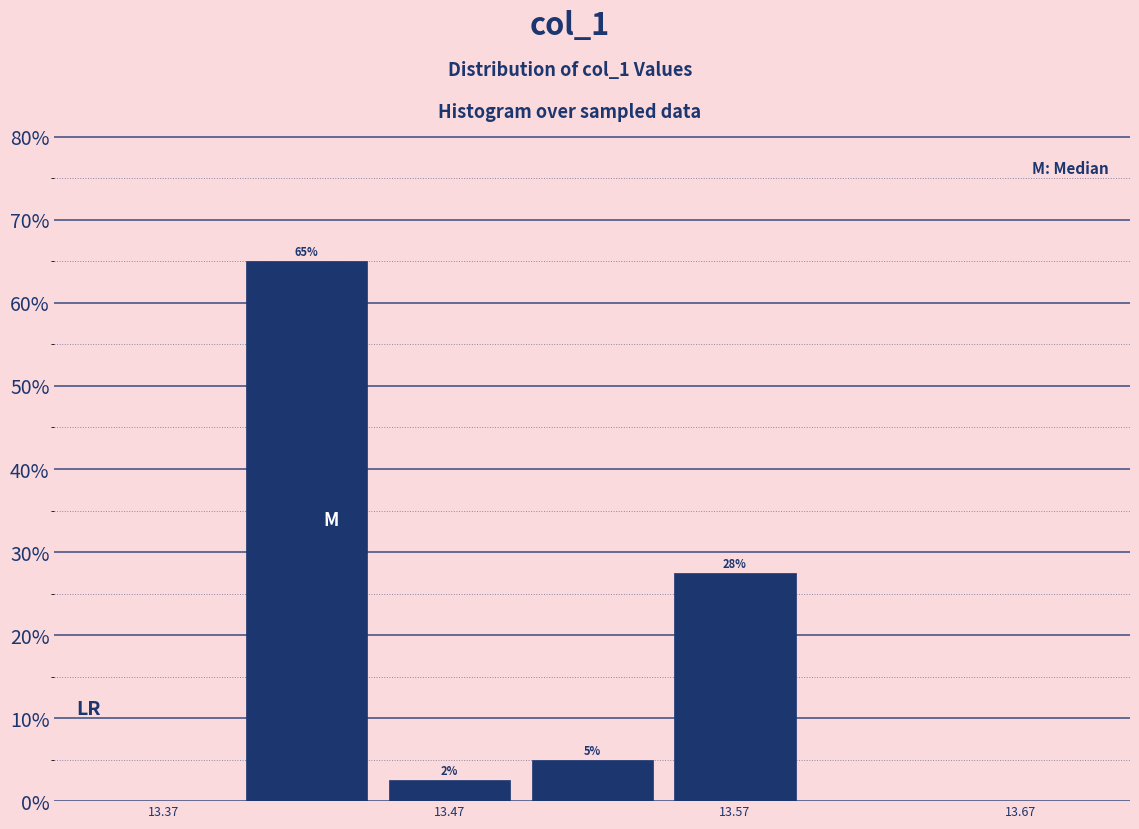

Which range on the x-axis has the tallest bar?

13.398 to 13.448